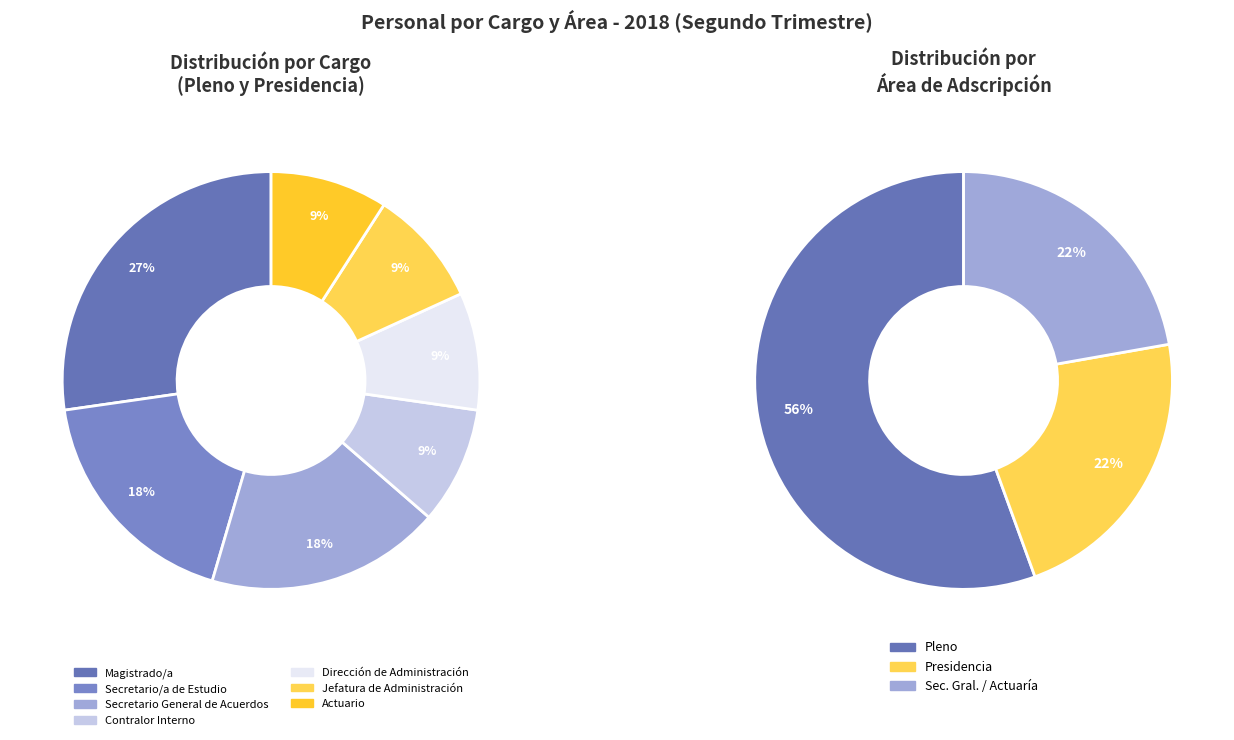

Count the number of slices in the pie.

7